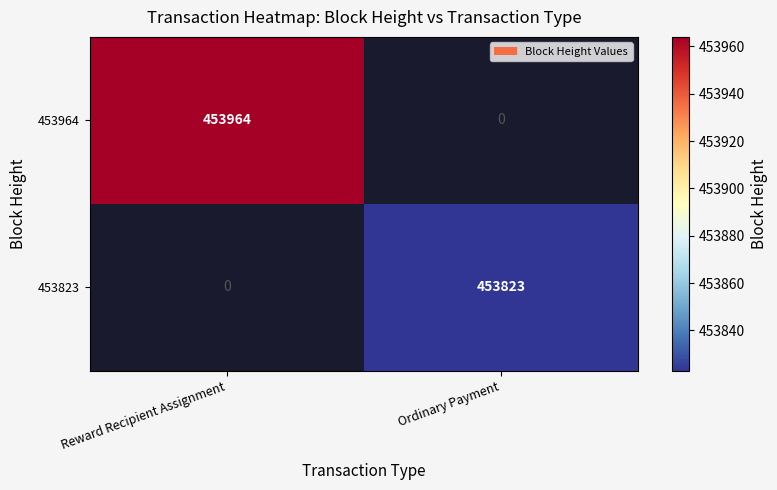

Is it true that 453823 equals 197585 at Ordinary Payment?

False